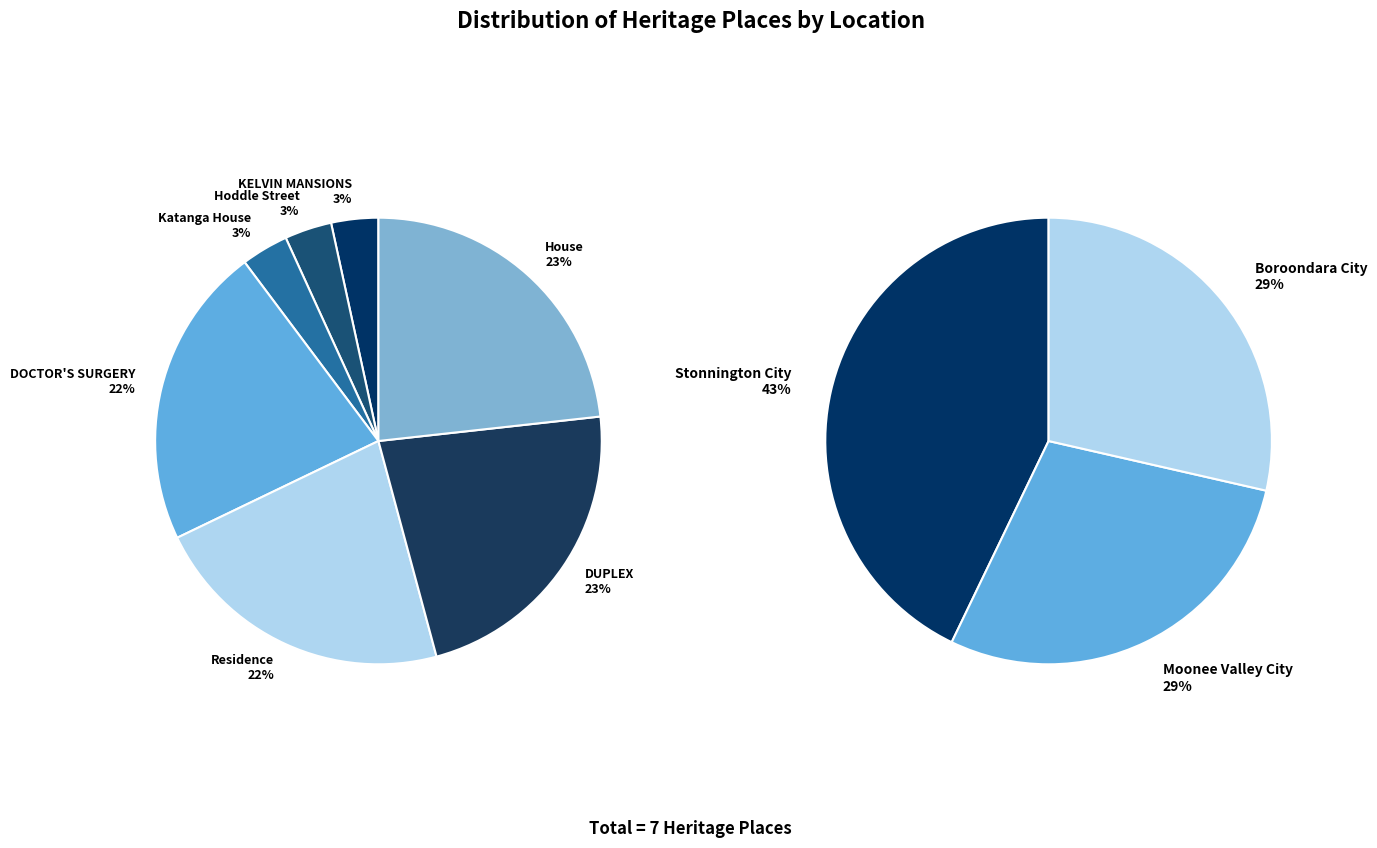

To the nearest percent, what is the difference between the largest and smallest slice percentages?

20%